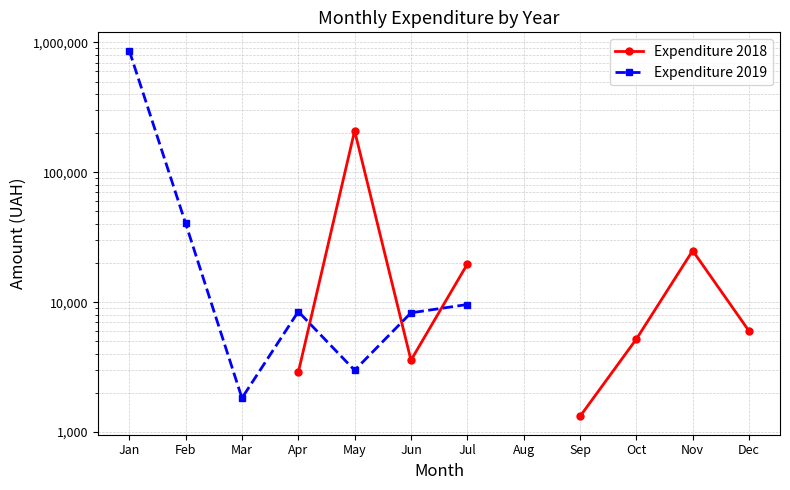

How many categories are shown in the chart?

12